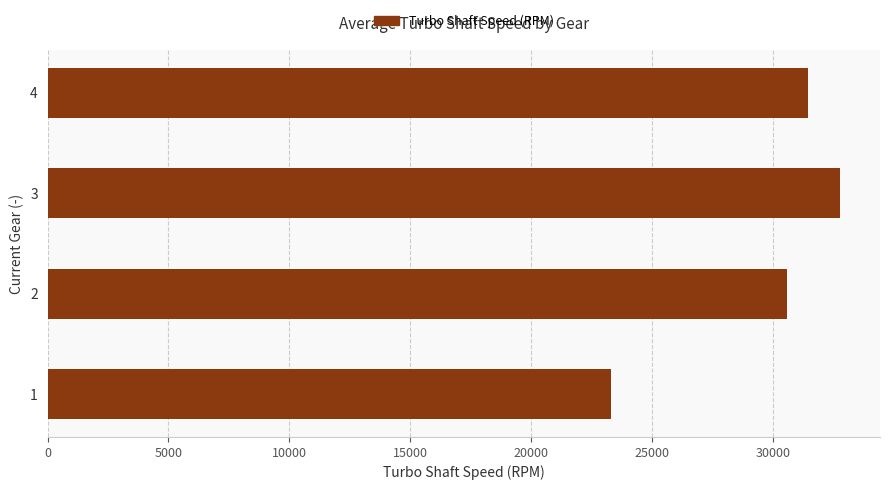

What is the difference between the maximum and minimum values?

9497.6